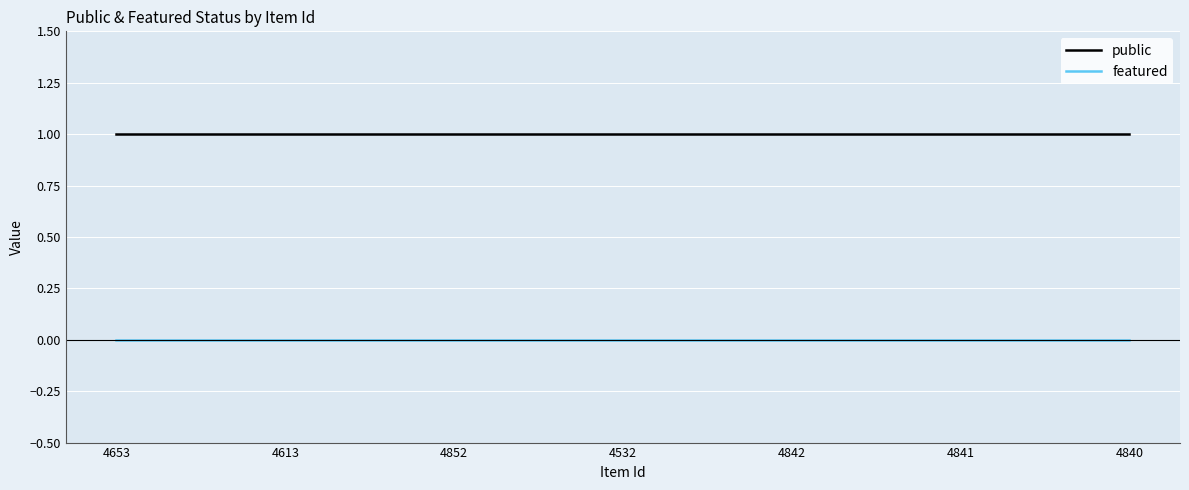

Which series has the largest total across all categories?

public